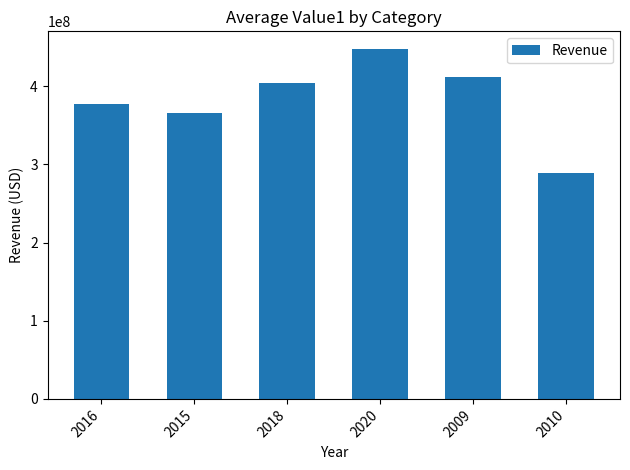

Reading right to left, list all the values displayed in this chart.

288541000	411958000	448028000	403954000	365762000	378020000